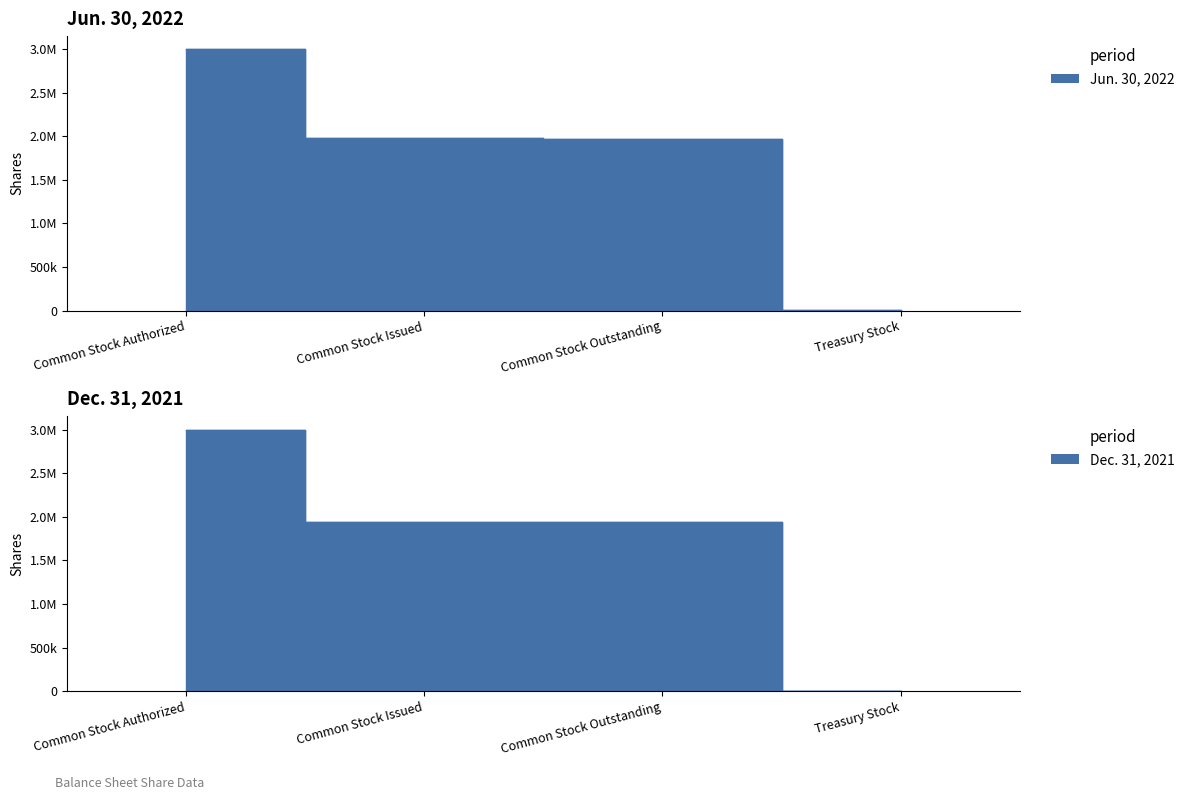

At which category does the chart reach its peak across all series?

Common Stock Authorized